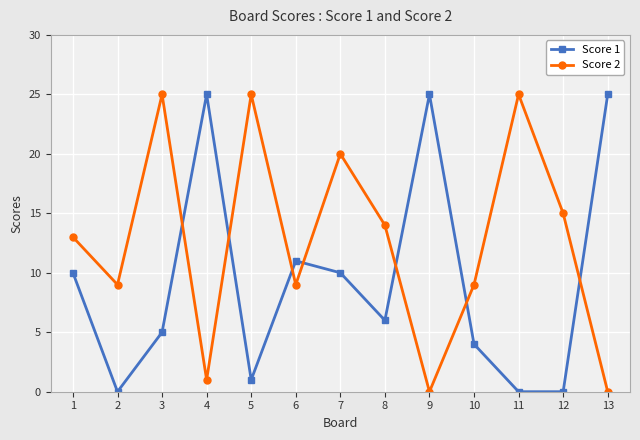

True or false: Score 2 has a value of 21 at 8.

False